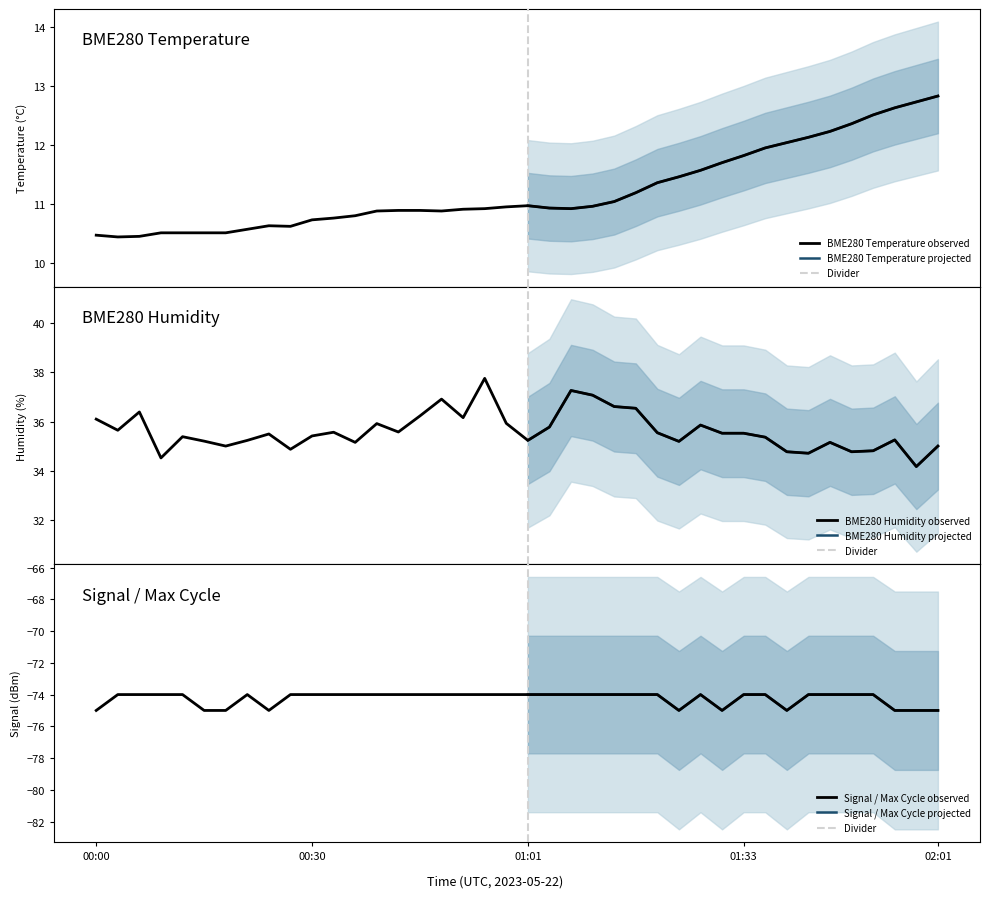

What is the average value of the BME280_humidity series?

35.6